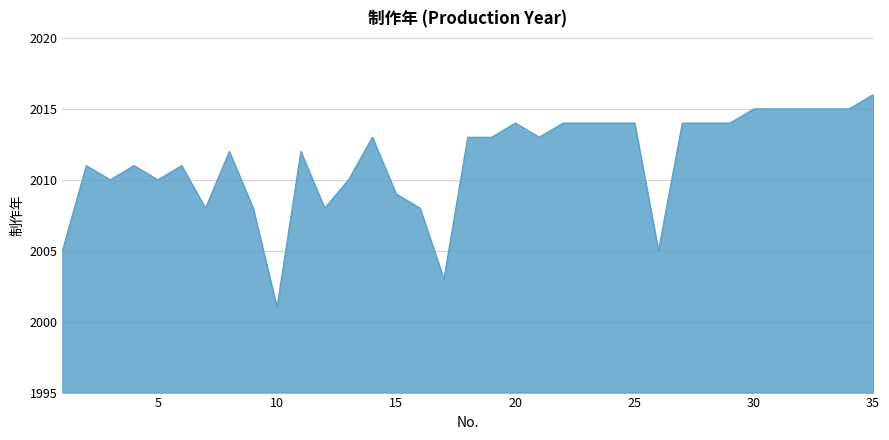

What is the greatest value displayed?

2016